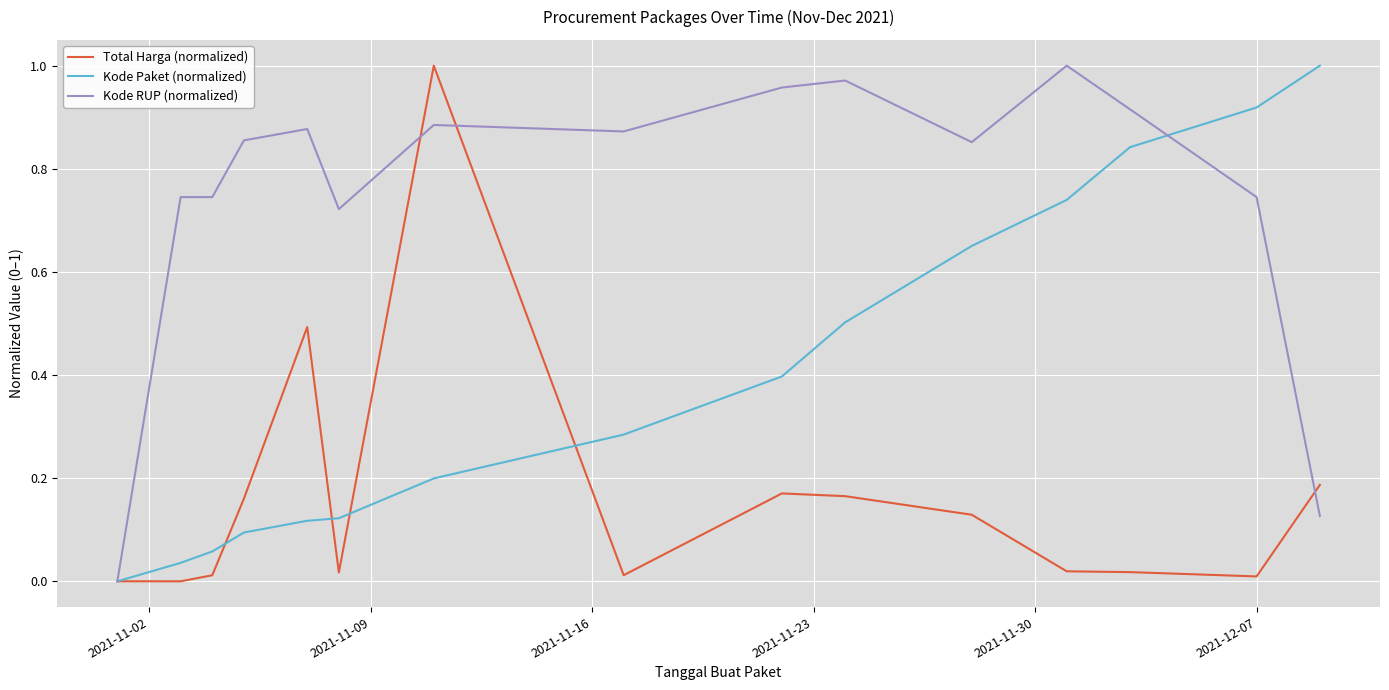

Which series has the largest total across all categories?

Kode RUP (normalized)